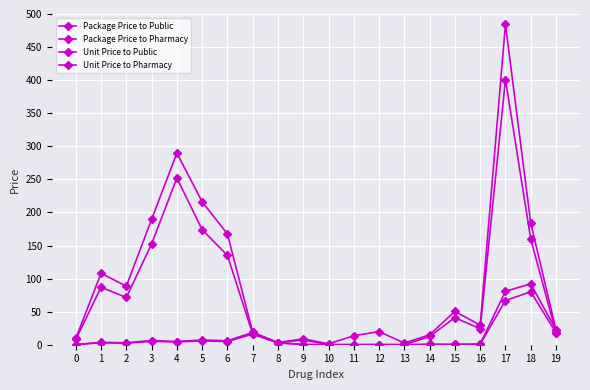

In Unit Price to Pharmacy, how many points are lower than both neighbors (excluding endpoints)?

4